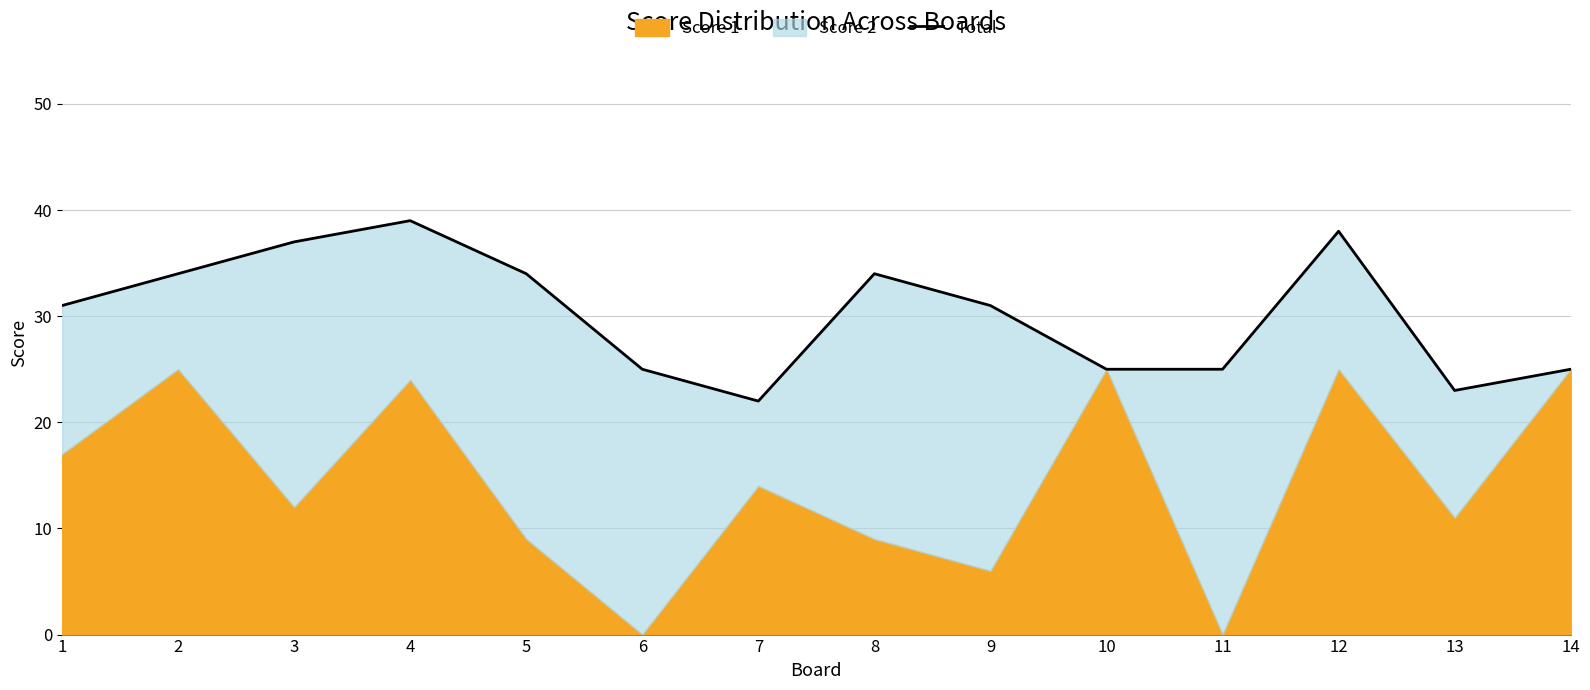

Is it true that the value at 2 is 34?

True